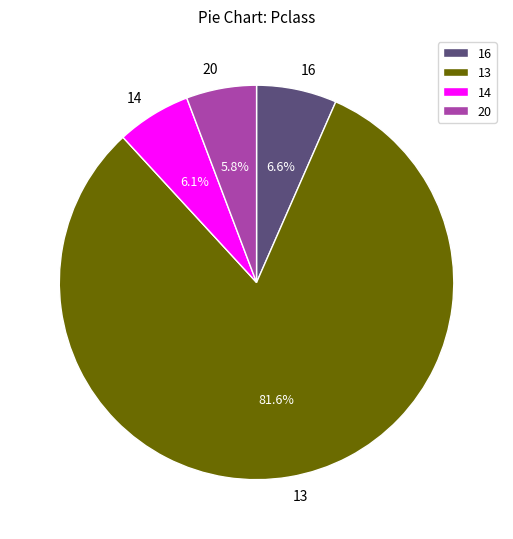

True or false: 16 accounts for 7% of the total.

True